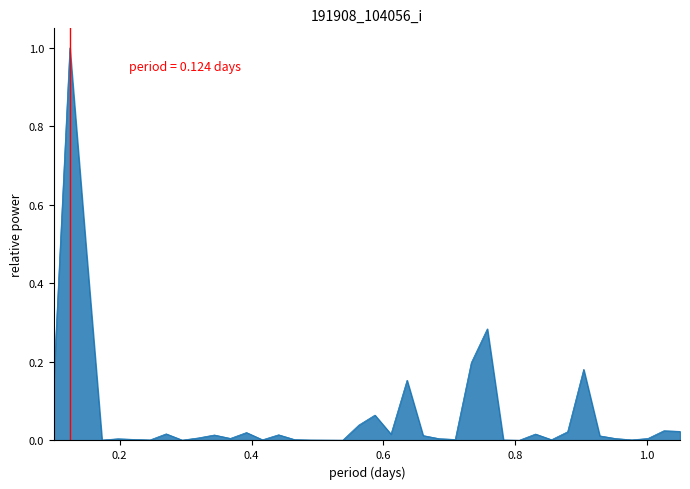

What is the difference between the maximum and minimum values?

1.0